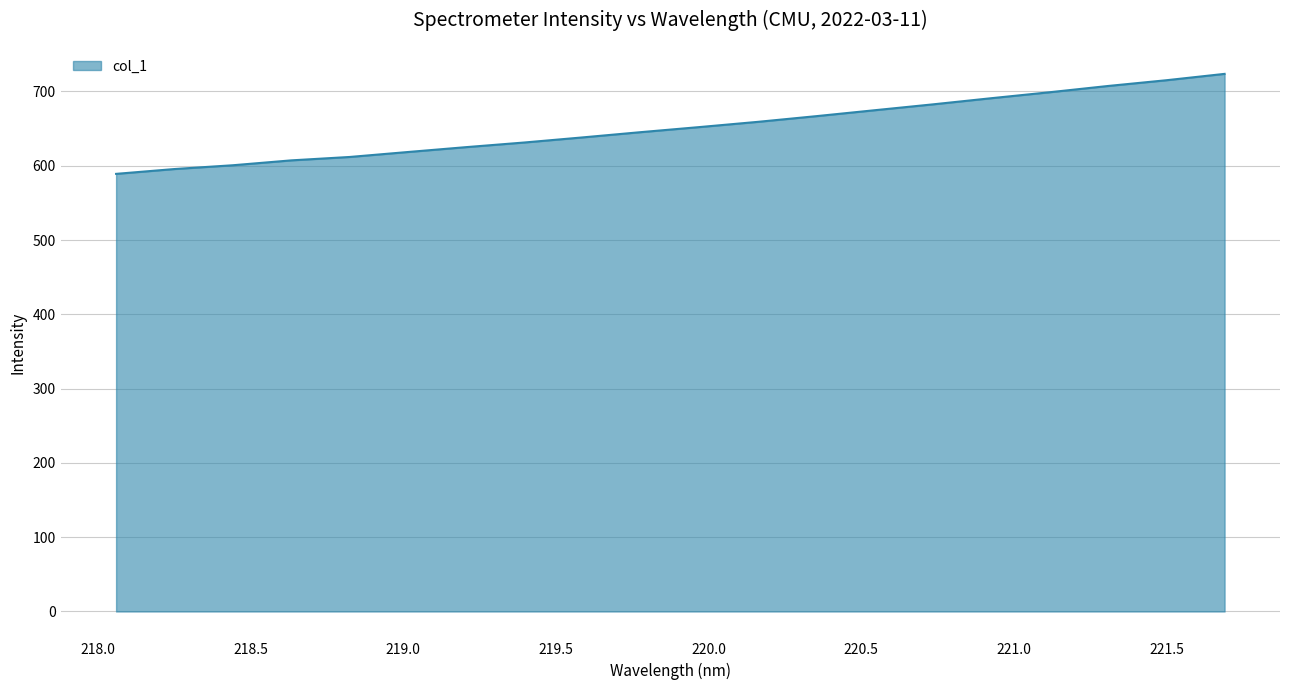

What is the smallest value displayed?

589.0